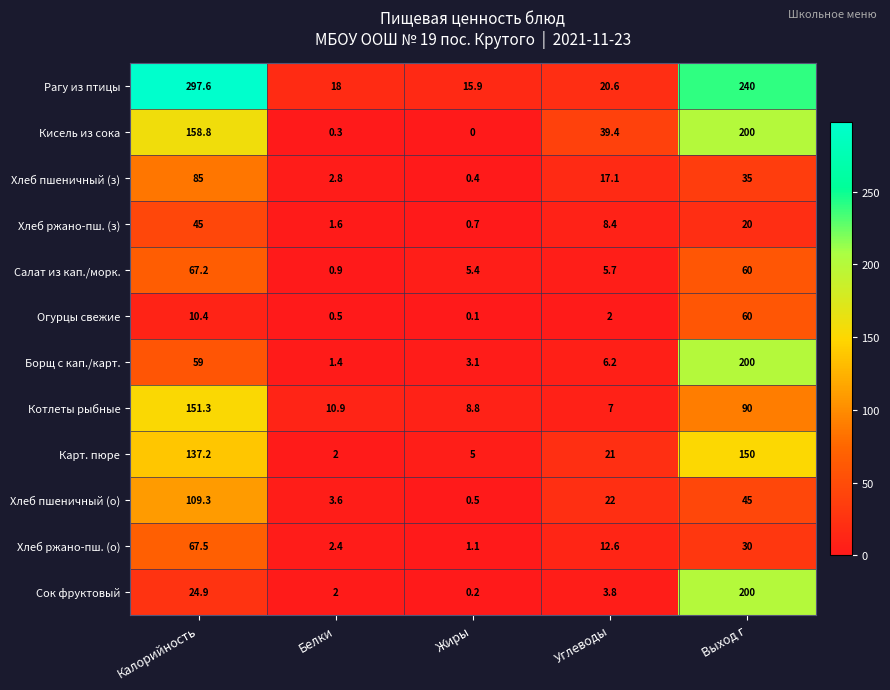

Read the Котлеты рыбные value at Калорийность.

151.3